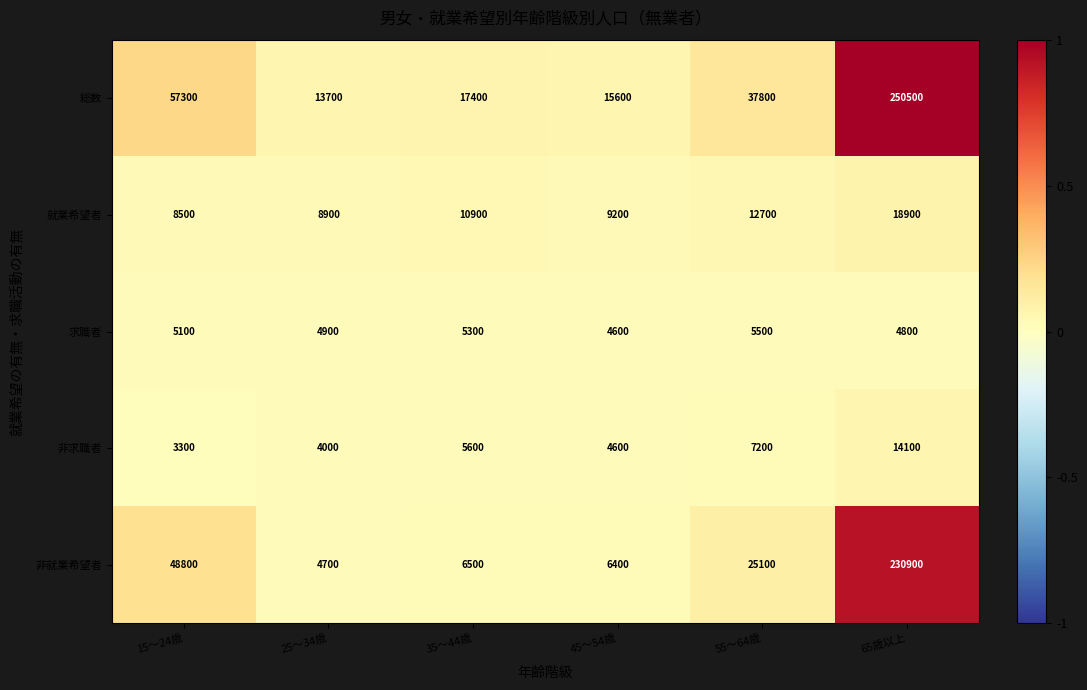

What value does the 就業希望者 series have at 55～64歳, to the nearest 10?

12700